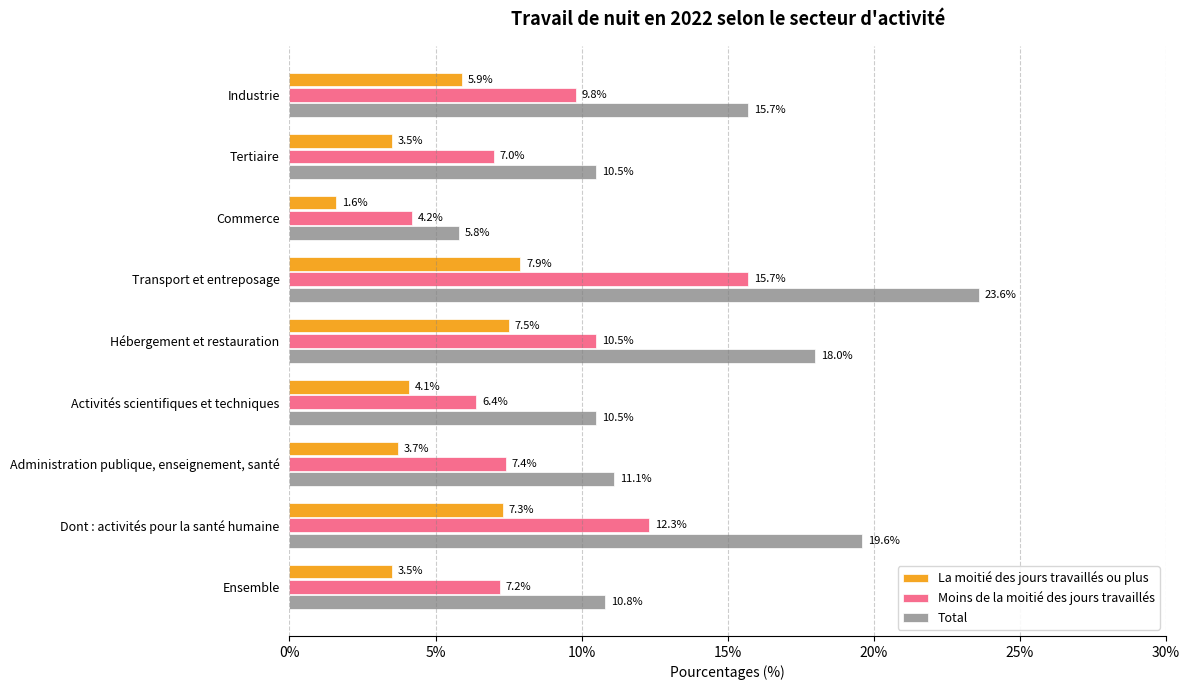

How many data points in Moins de la moitié des jours travaillés are less than 7?

2